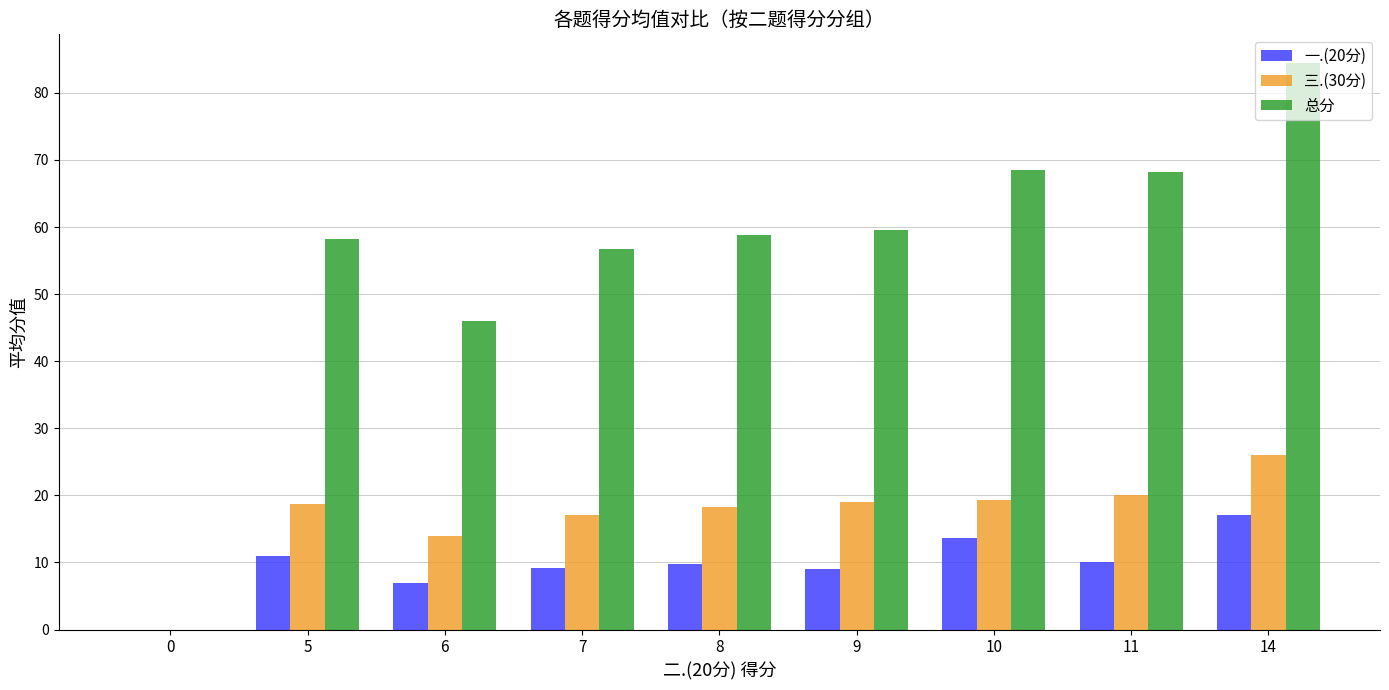

Is the value of 总分 at 9 greater than the value of 三.(30分) at 9?

Yes